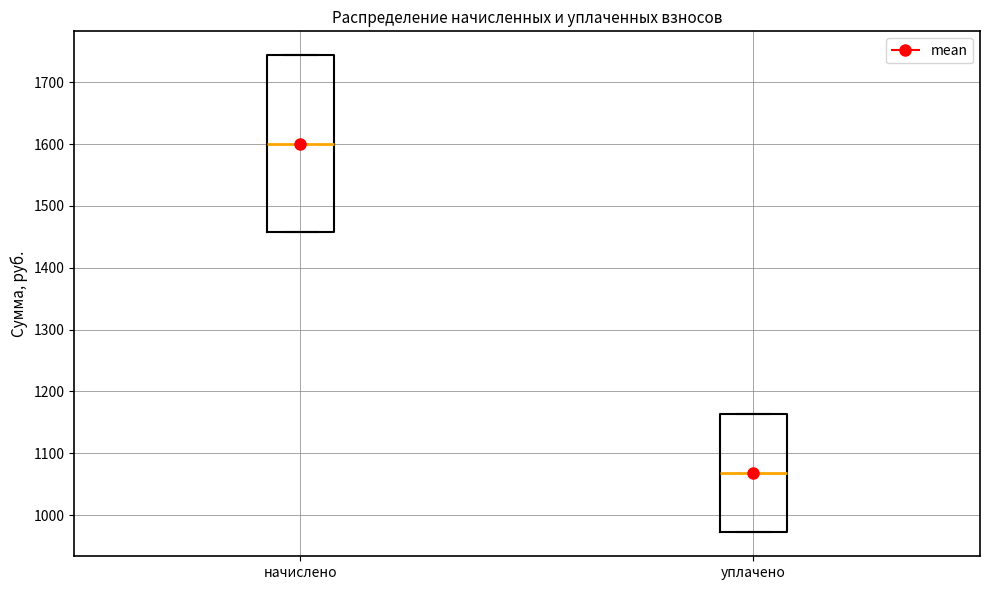

Comparing the boxes themselves (not the whiskers), which one is the tallest?

начислено